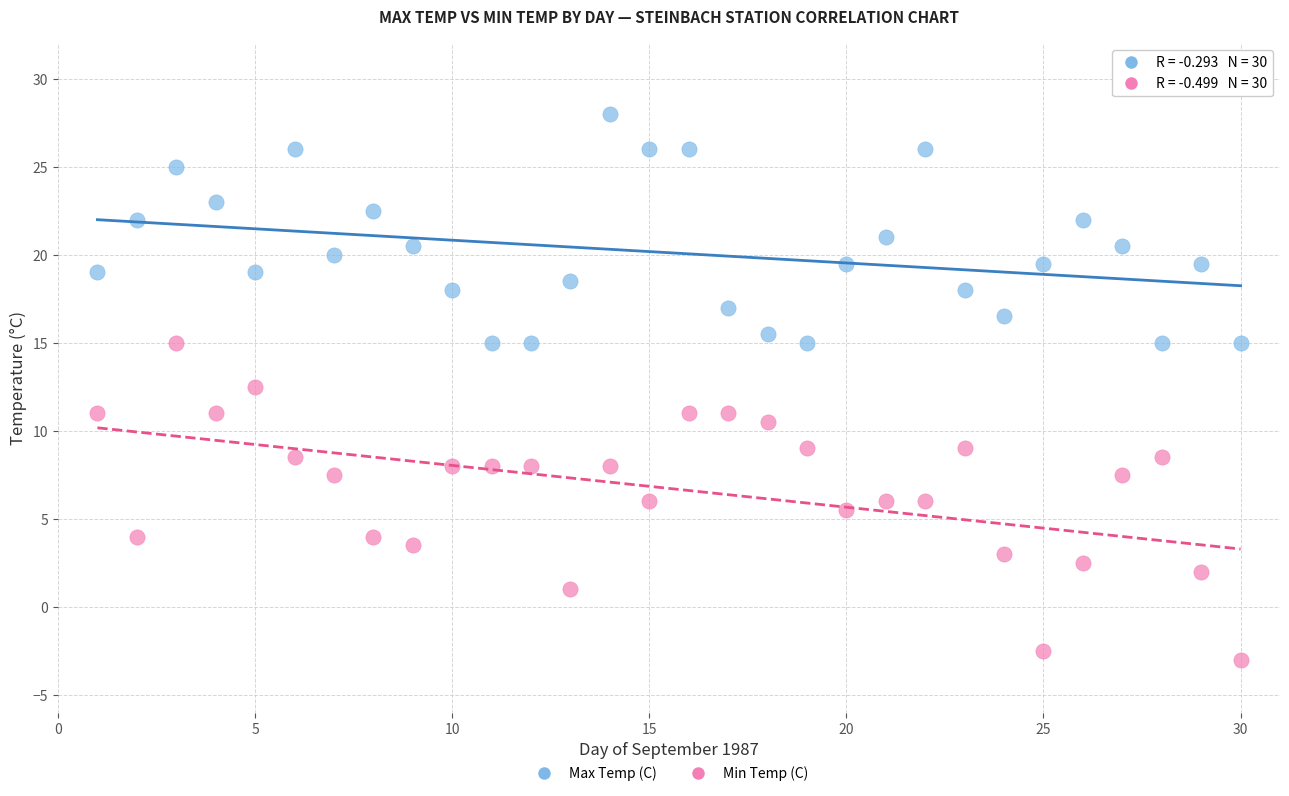

Across all data points, what is the range of X values (max minus min)?

29.0